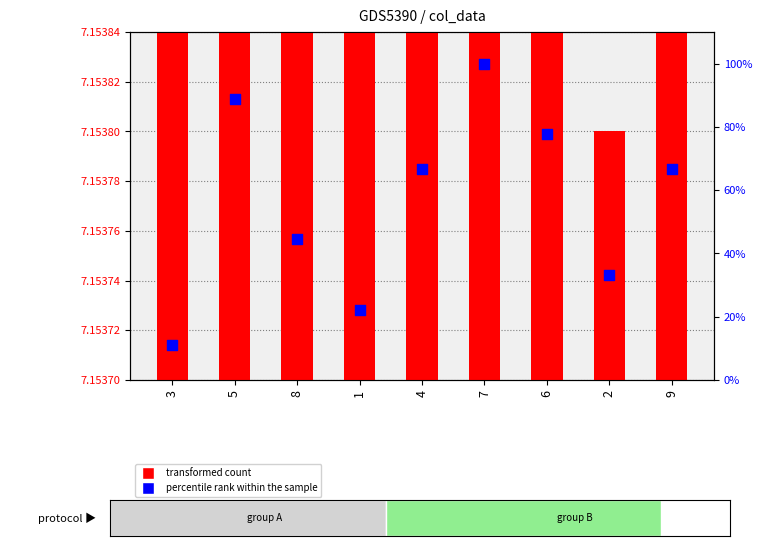

Which series has the largest total across all categories?

percentile rank within the sample